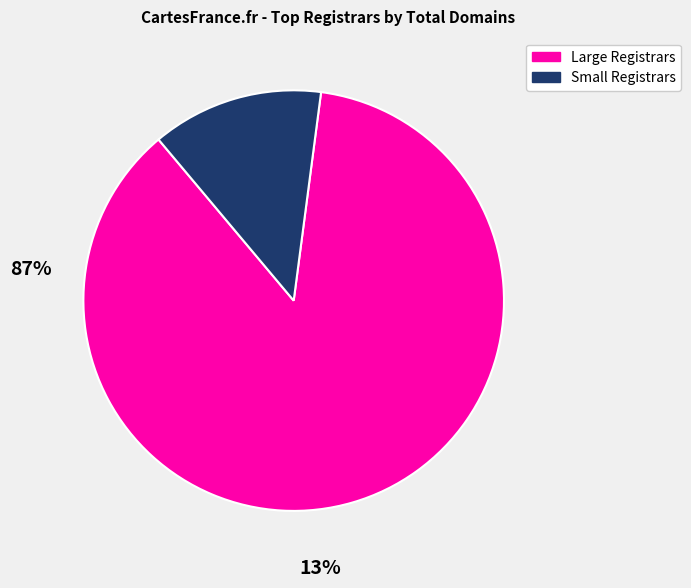

Is there a majority slice in this chart?

Yes